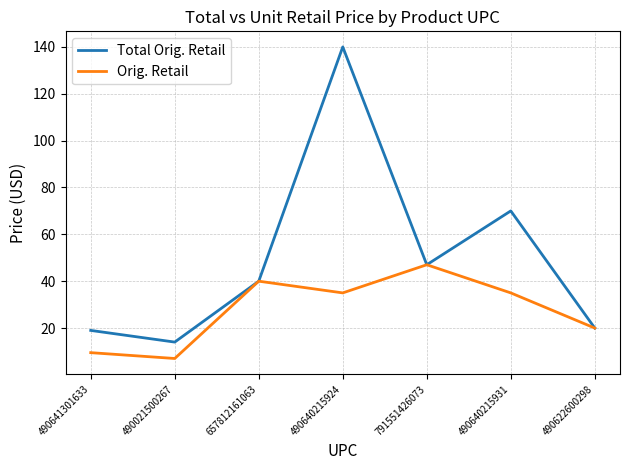

Reading left to right, transcribe all the data shown in this chart.

Total Orig. Retail: 19.0	14.0	40.0	140.0	47.0	70.0	20.0
Orig. Retail: 9.5	7.0	40.0	35.0	47.0	35.0	20.0